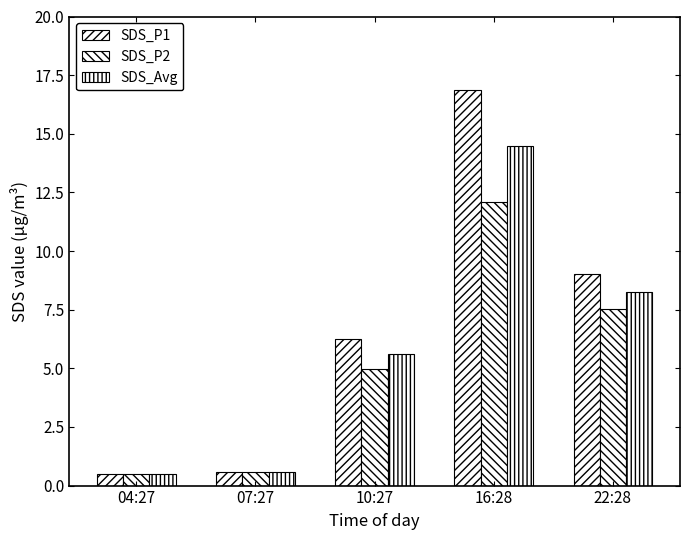

How many bars are there in each group?

3